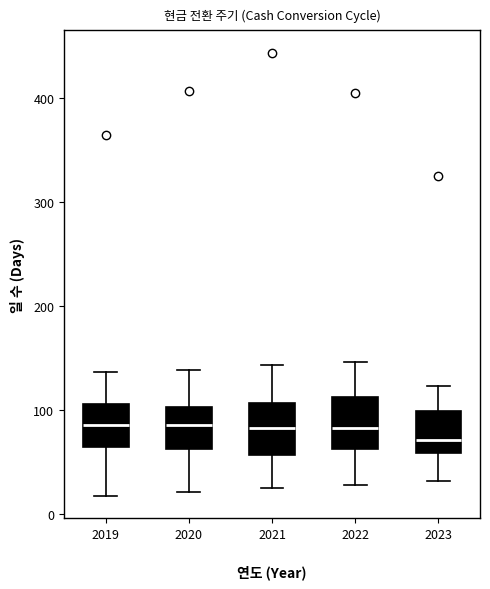

Reading left to right, read every box against the y-axis: the position of its median line, the range the box covers, and the ends of its whiskers. The values are not printed on the chart, so give them approximately, as read against the axis.

2019: median 90, box 60 to 110, whiskers 20 to 140
2020: median 90, box 60 to 100, whiskers 20 to 140
2021: median 80, box 60 to 110, whiskers 30 to 140
2022: median 80, box 60 to 110, whiskers 30 to 150
2023: median 70, box 60 to 100, whiskers 30 to 120